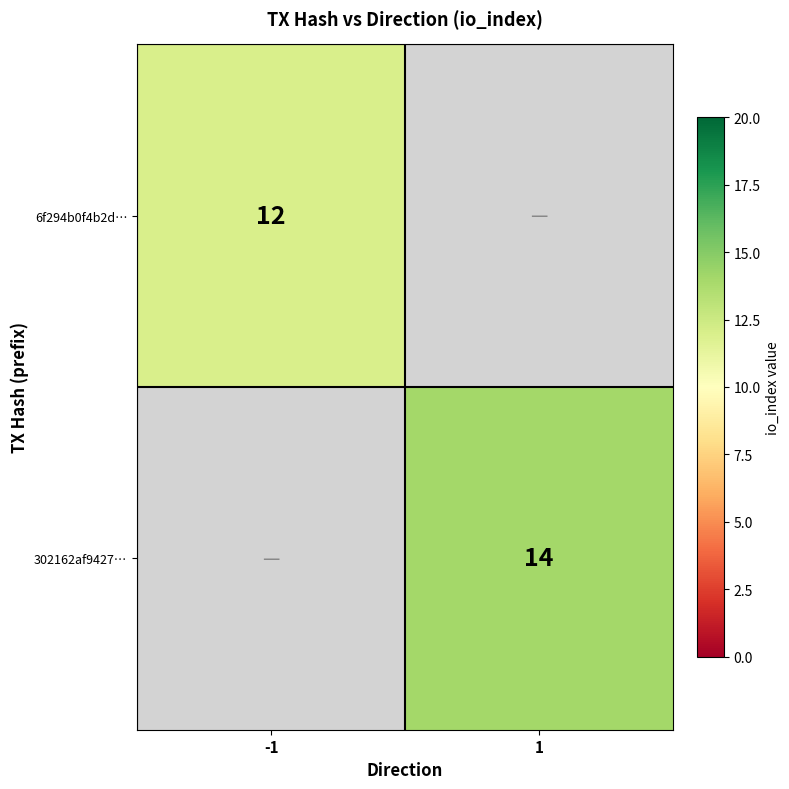

The value of 6f294b0f4b2d… at -1 is 12. True or false?

True